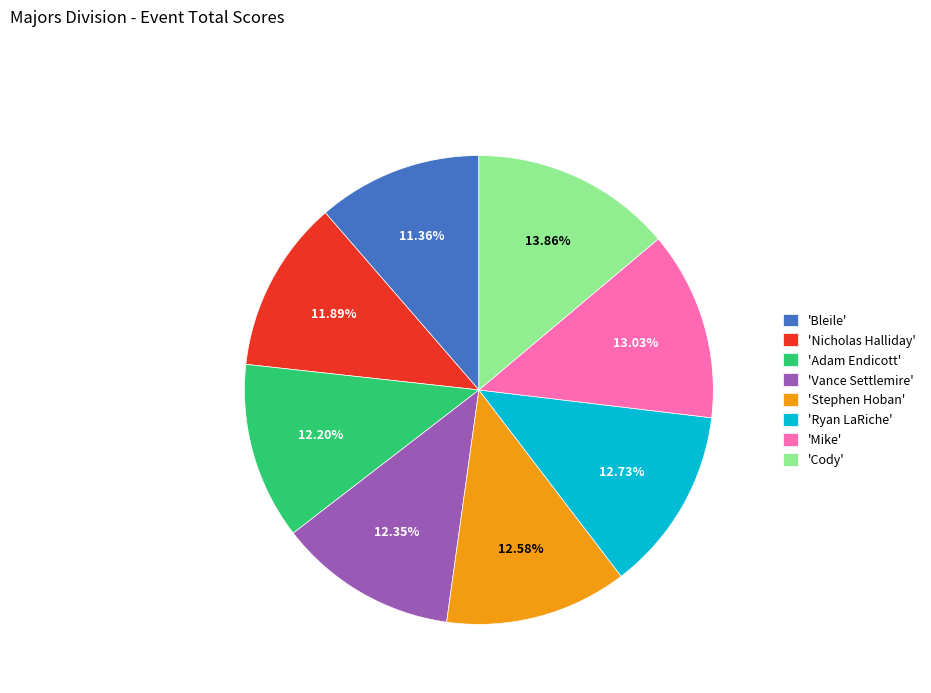

Approximately how many times larger is the value at 'Vance Settlemire' compared to 'Ryan LaRiche'?

1.0